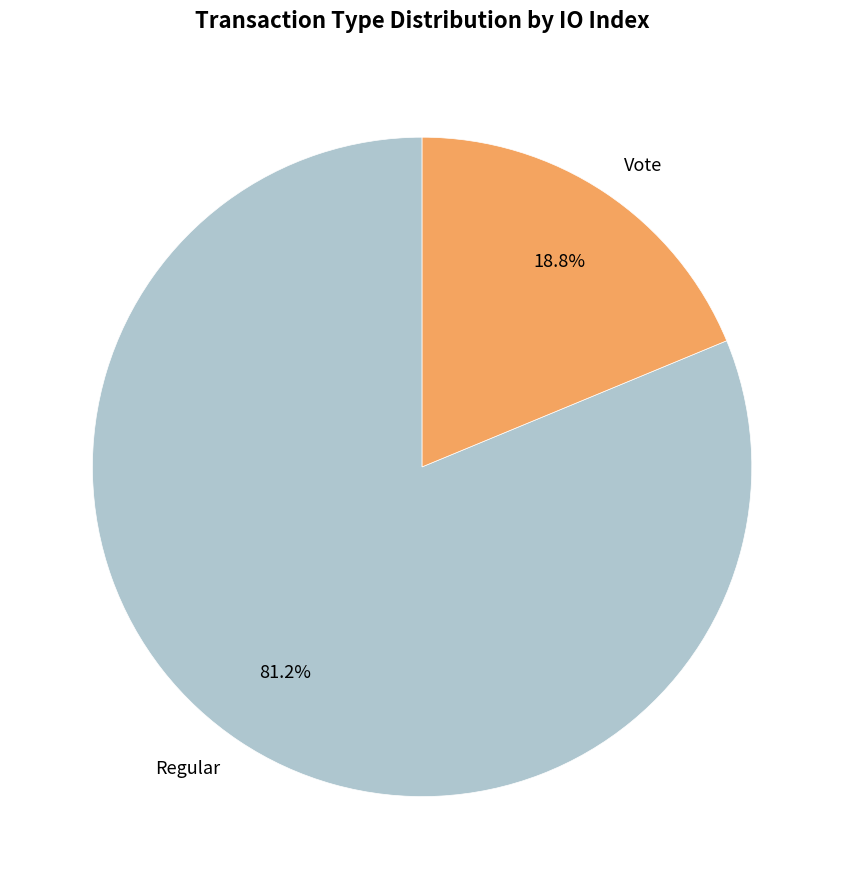

What is the ratio of the value at Vote to the value at Regular?

0.2